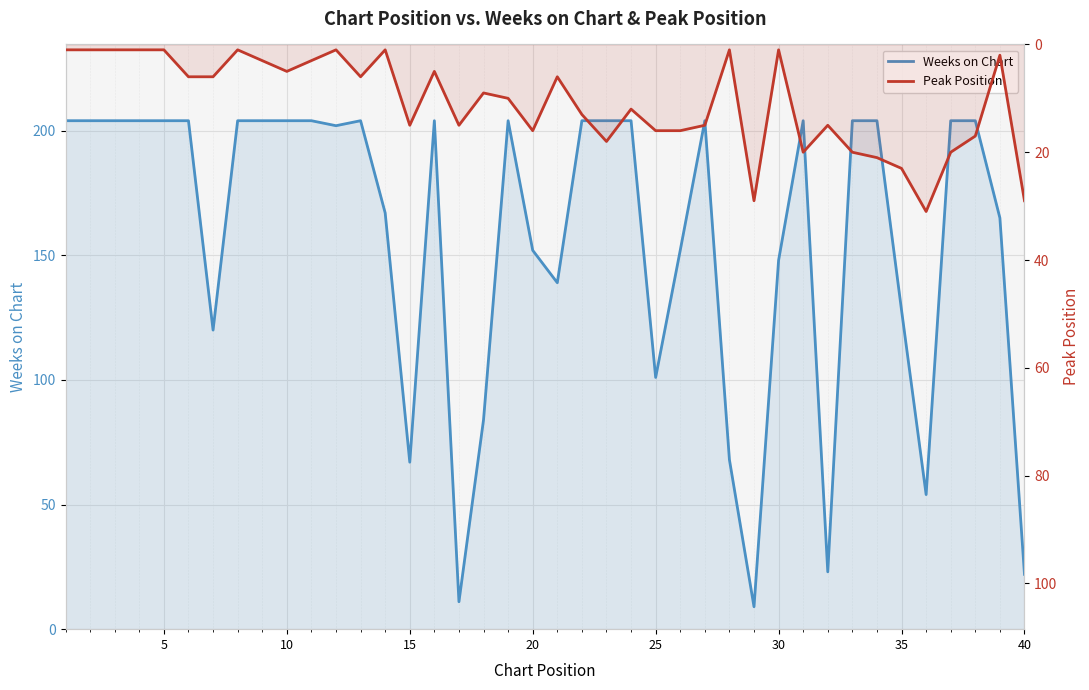

Which series has the largest total across all categories?

Weeks on Chart